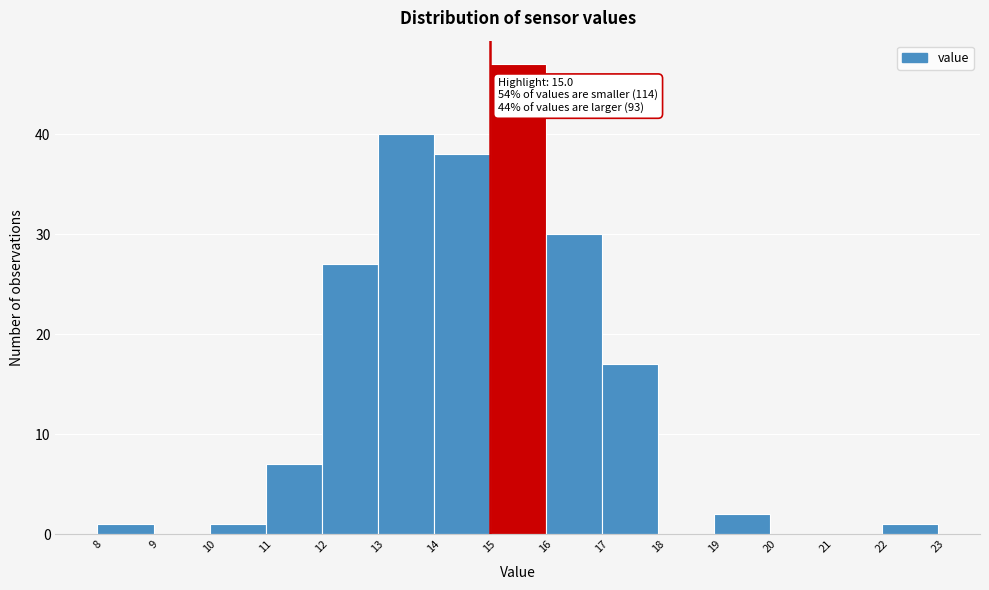

Which range on the x-axis has the tallest bar?

15 to 16